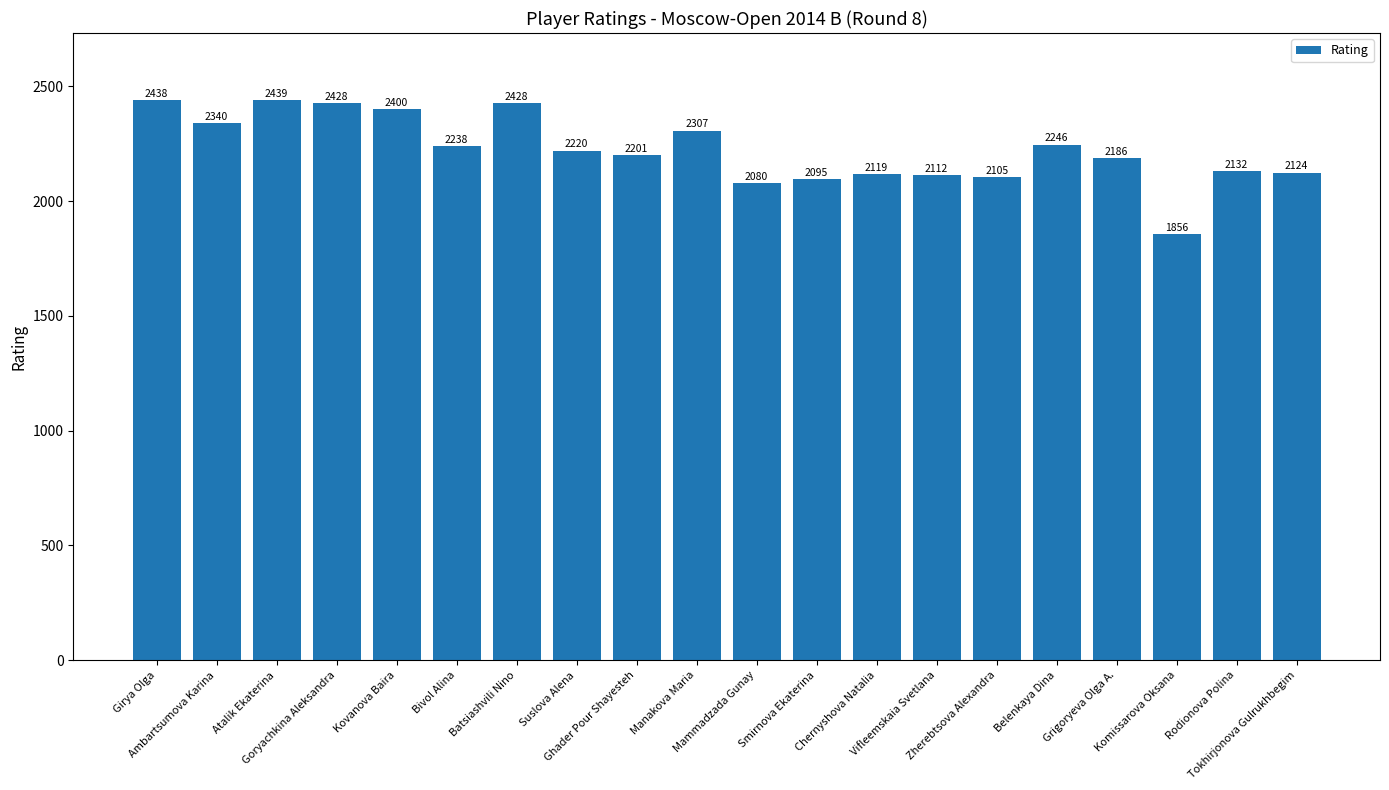

What is the greatest value displayed?

2439